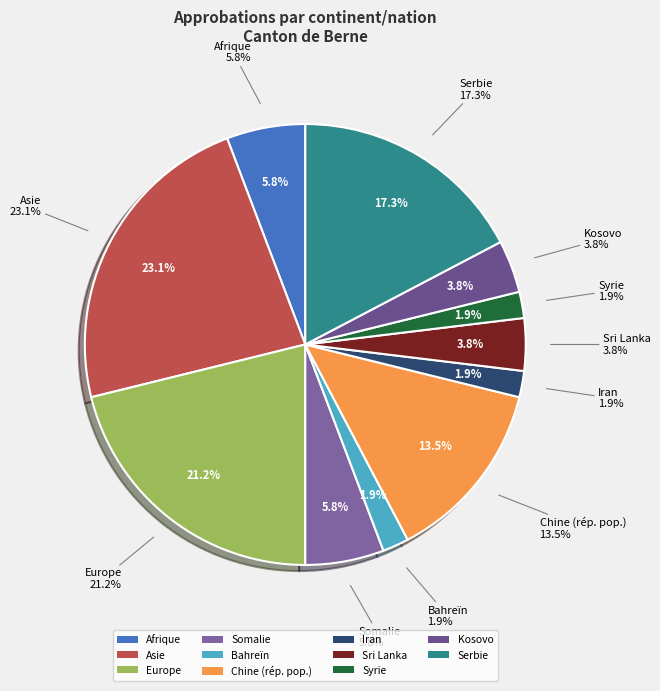

Which has a higher value, Serbie or Asie?

Asie